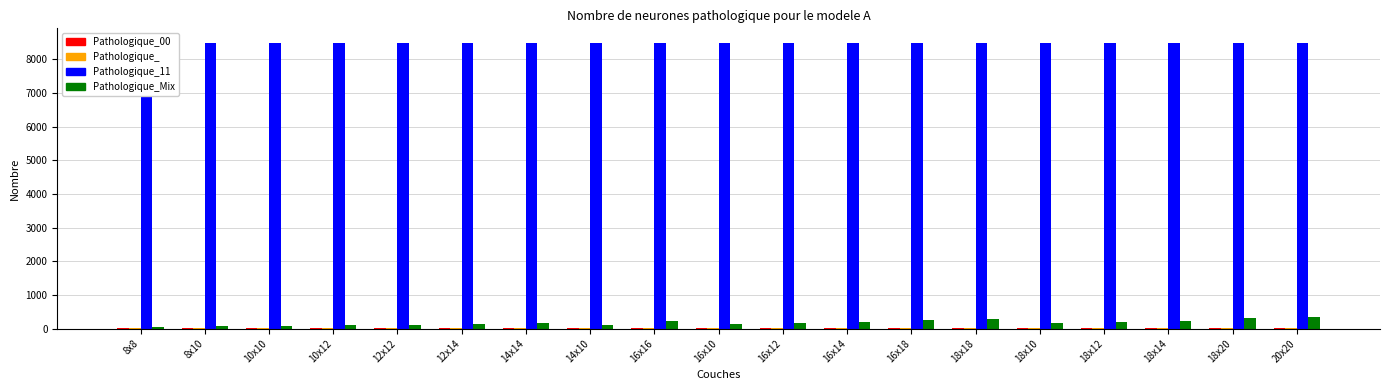

What is the sum of all Cena za m3 values?

161500.0